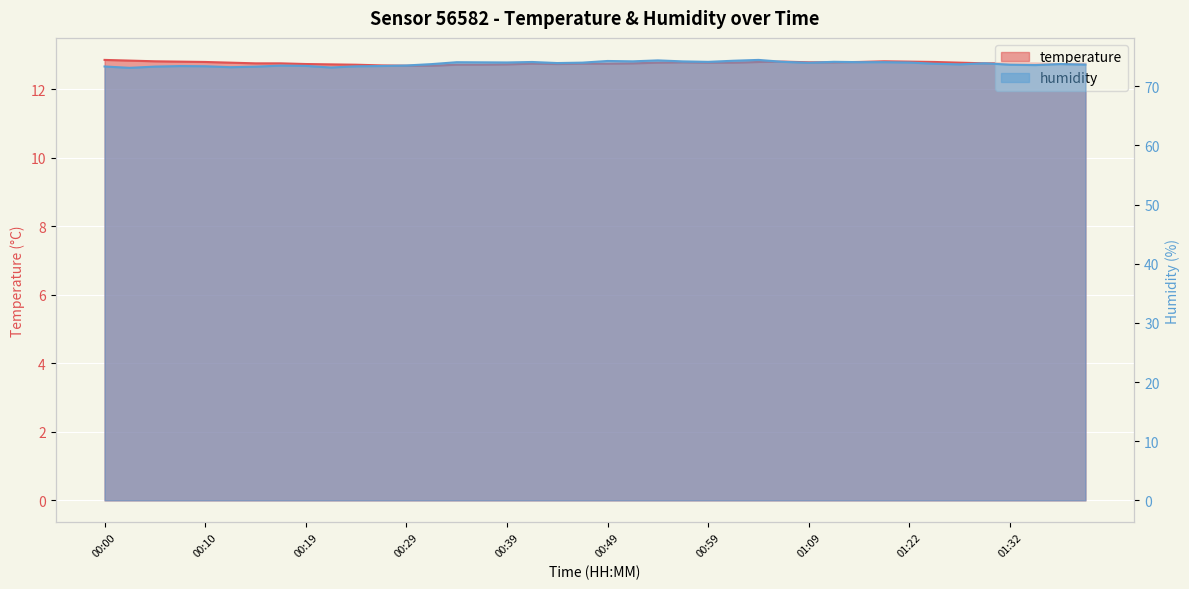

What is the approximate value of humidity at 01:32?

73.6